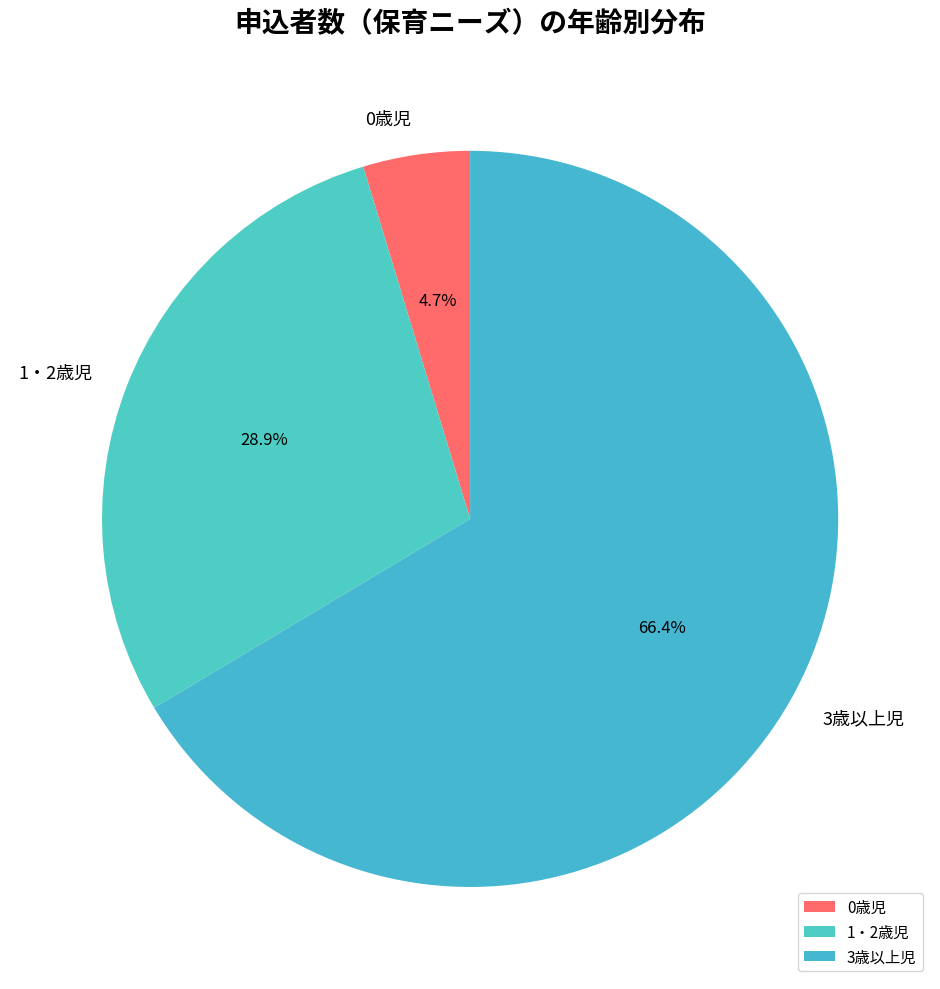

How many segments does this pie chart have?

3